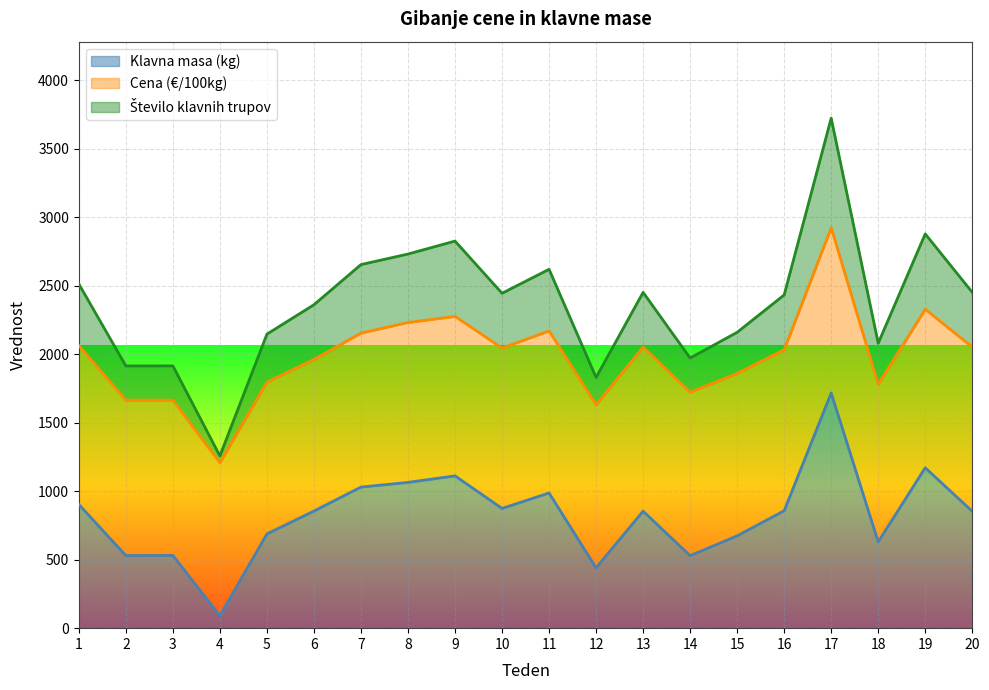

The value of Klavna masa (kg) at 10 is 874.0. True or false?

True